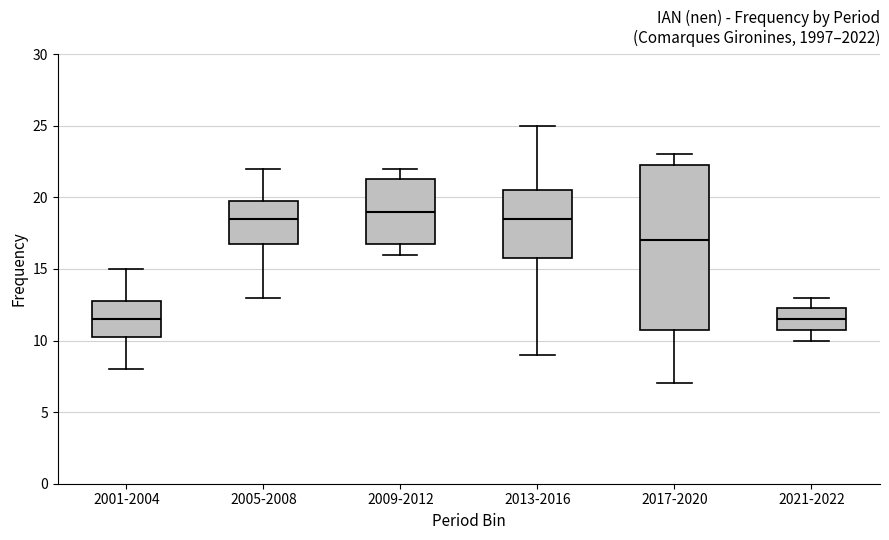

Reading left to right, read every box against the y-axis: the position of its median line, the range the box covers, and the ends of its whiskers. The values are not printed on the chart, so give them approximately, as read against the axis.

2001-2004: median 11.5, box 10.5 to 13.0, whiskers 8.0 to 15.0
2005-2008: median 18.5, box 17.0 to 20.0, whiskers 13.0 to 22.0
2009-2012: median 19.0, box 17.0 to 21.5, whiskers 16.0 to 22.0
2013-2016: median 18.5, box 16.0 to 20.5, whiskers 9.0 to 25.0
2017-2020: median 17.0, box 11.0 to 22.5, whiskers 7.0 to 23.0
2021-2022: median 11.5, box 11.0 to 12.5, whiskers 10.0 to 13.0